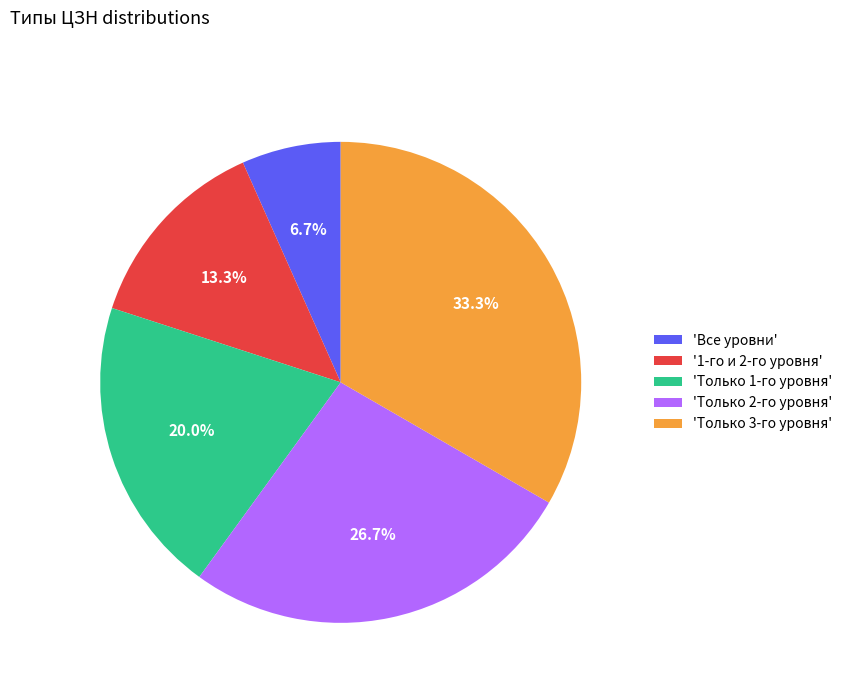

What is the ratio of the value at 'Только 3-го уровня' to the value at 'Все уровни'?

5.0